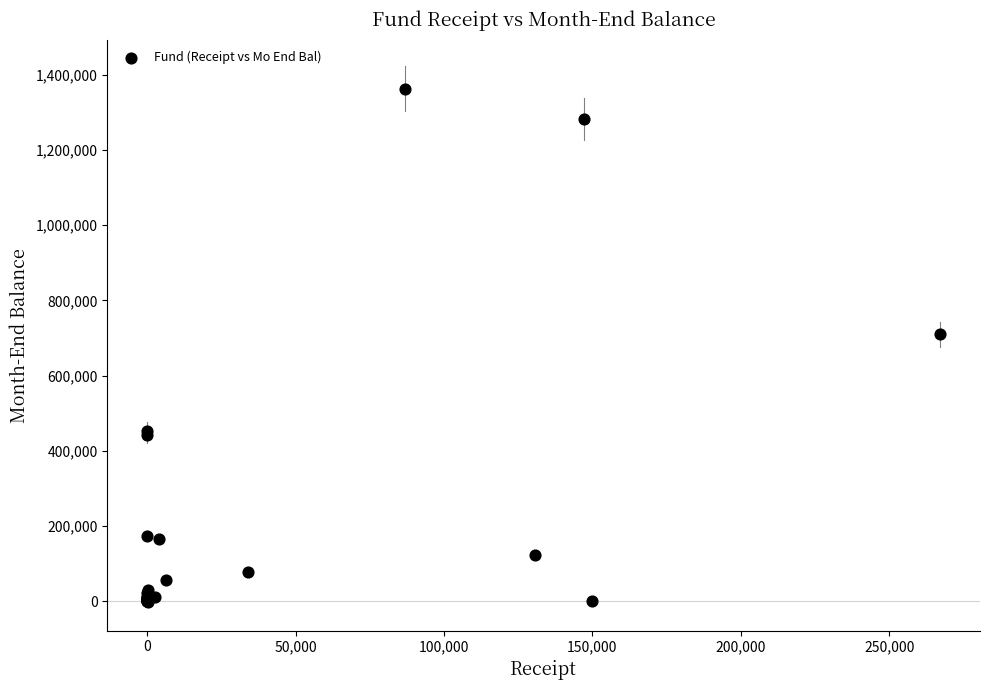

What Y value in the scatter plot is closest to 680843?

710280.8